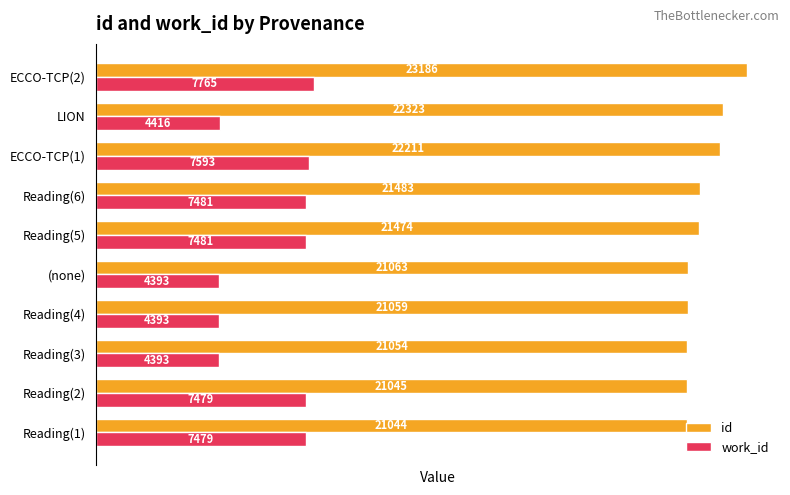

Rank the series at ECCO-TCP(1) from lowest to highest value.

work_id, id